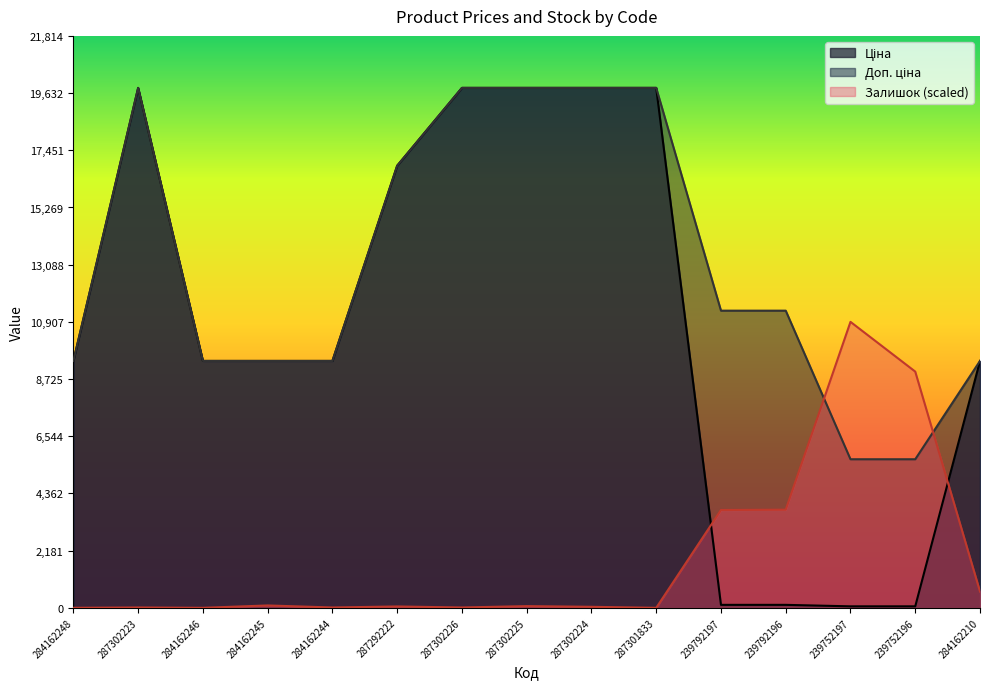

The Доп. ціна series shows 5667.0 at 239752197. True or false?

True